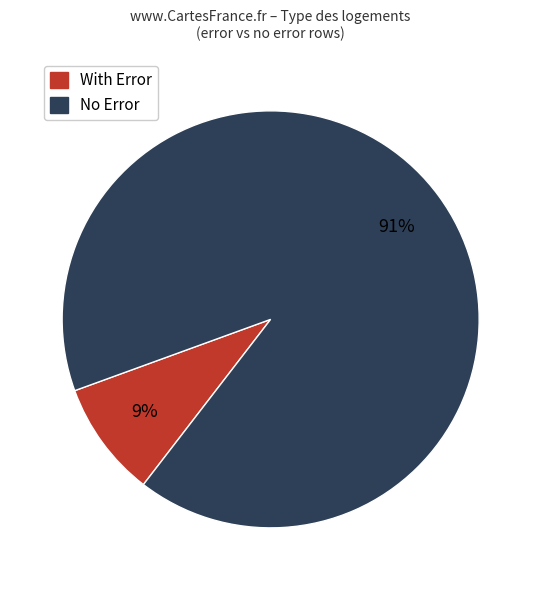

Is there a majority slice in this chart?

Yes